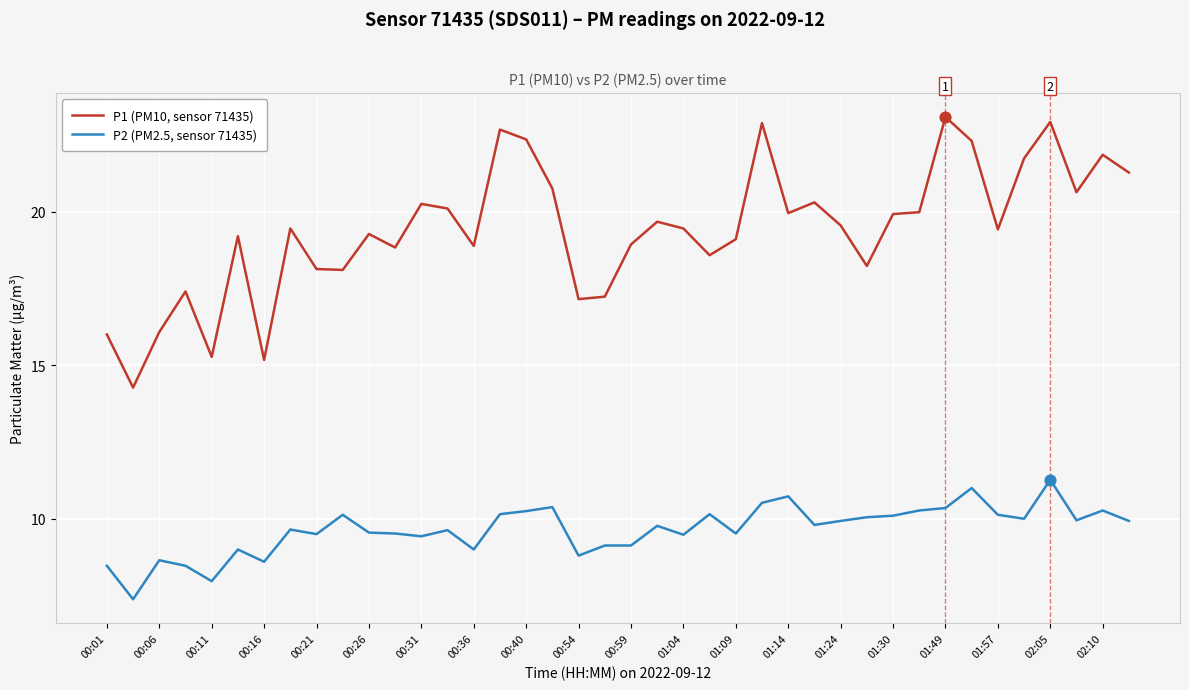

Which series has the largest total across all categories?

P1 (PM10, sensor 71435)